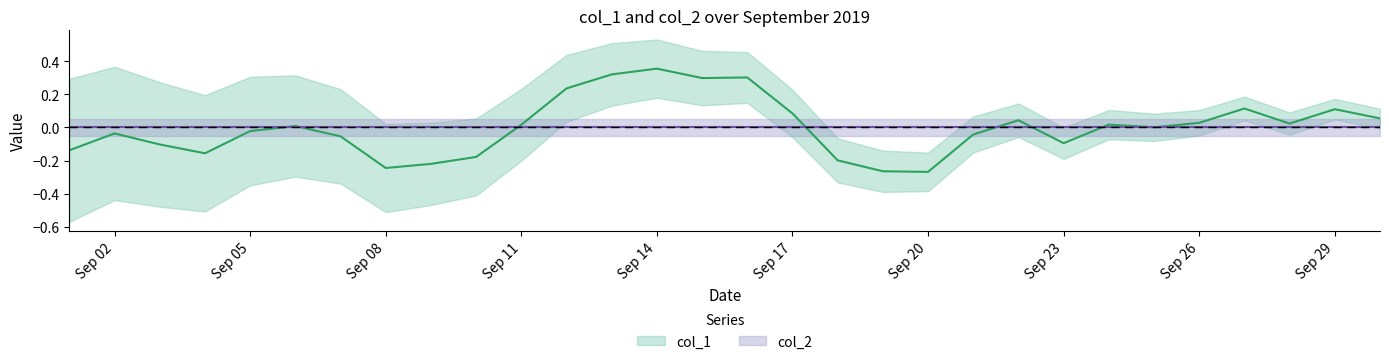

Rank the categories by value from lowest to highest.

2019-09-20, 2019-09-19, 2019-09-08, 2019-09-09, 2019-09-18, 2019-09-10, 2019-09-04, 2019-09-01, 2019-09-03, 2019-09-23, 2019-09-07, 2019-09-21, 2019-09-02, 2019-09-05, 2019-09-25, 2019-09-06, 2019-09-11, 2019-09-24, 2019-09-28, 2019-09-26, 2019-09-22, 2019-09-30, 2019-09-17, 2019-09-29, 2019-09-27, 2019-09-12, 2019-09-15, 2019-09-16, 2019-09-13, 2019-09-14